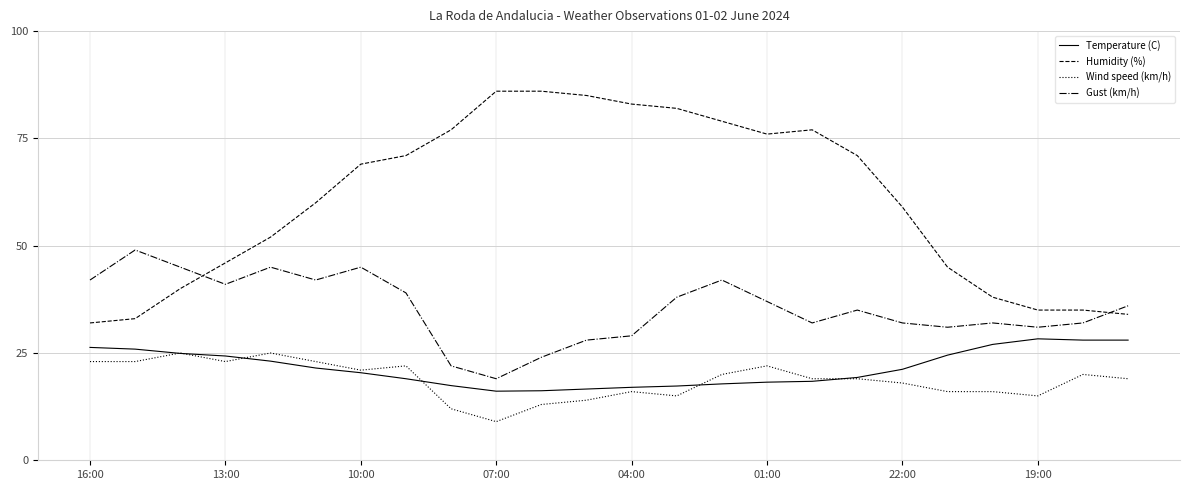

Which series has the largest total across all categories?

Humidity (%)